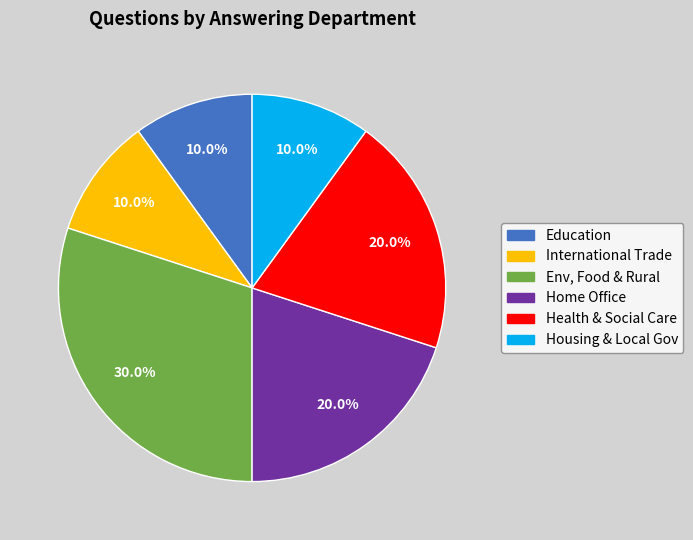

Is there any slice that represents more than half of the pie?

No